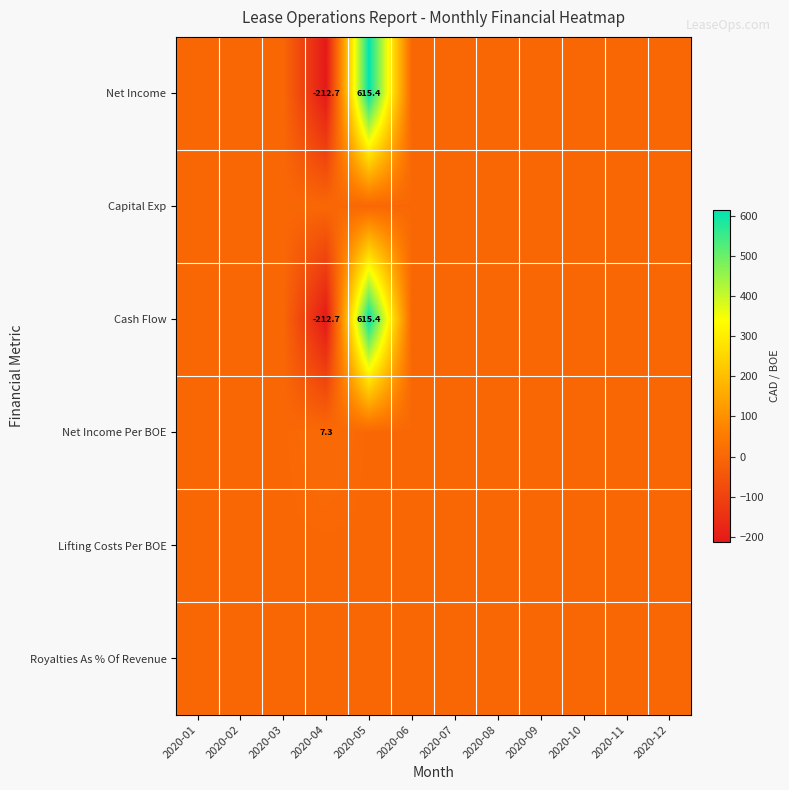

The value of Cash Flow at 2020-04 is -212.7. True or false?

True